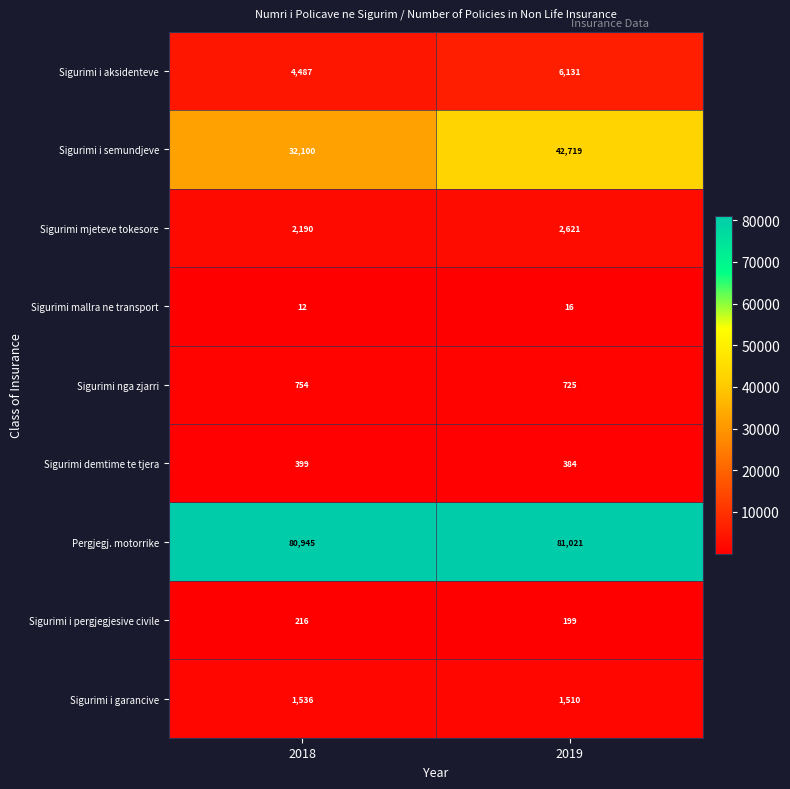

Where is Sigurimi i semundjeve nearest to the value 37409?

2018